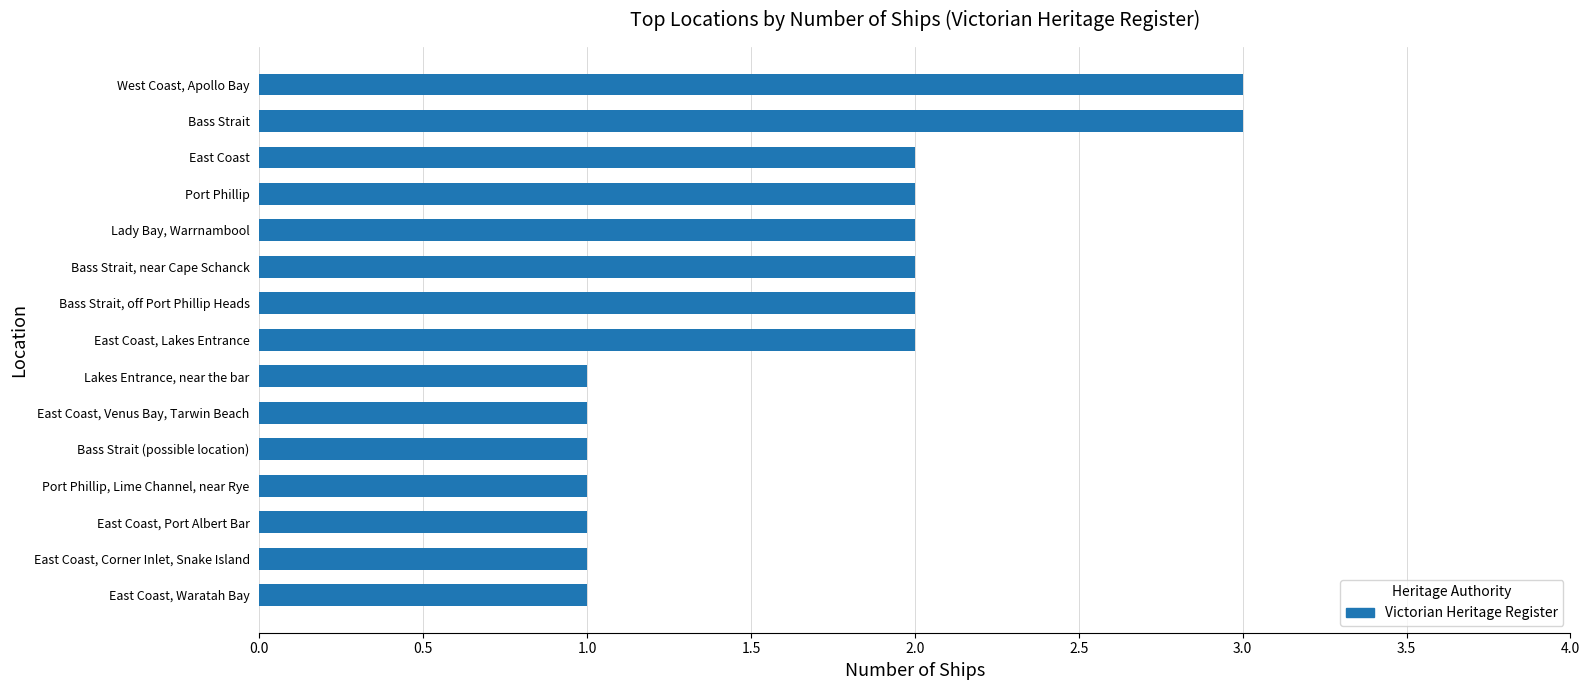

True or false: the data shows 3 at Port Phillip.

False